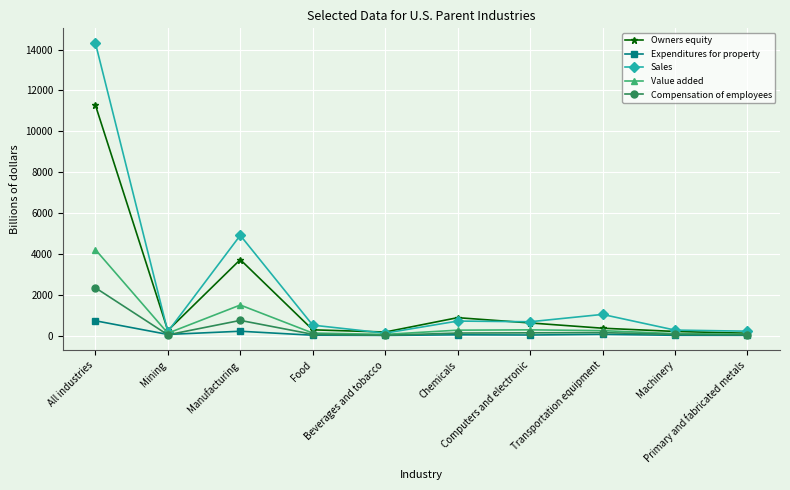

Which series has the largest range (max minus min)?

Sales